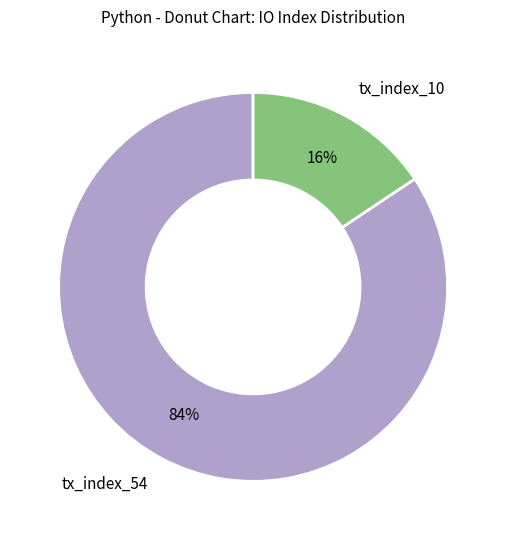

The tx_index_10 slice represents 16% of the pie. True or false?

True